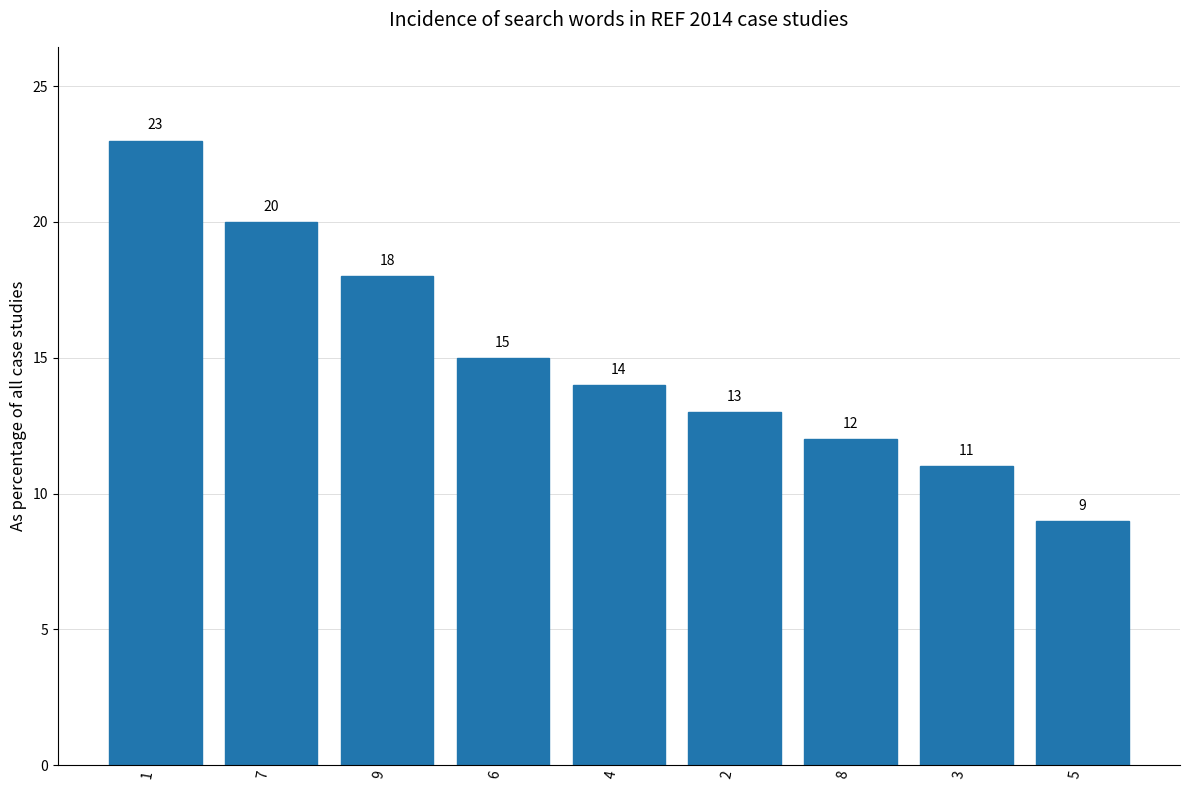

Where is the data nearest to the value 16?

6